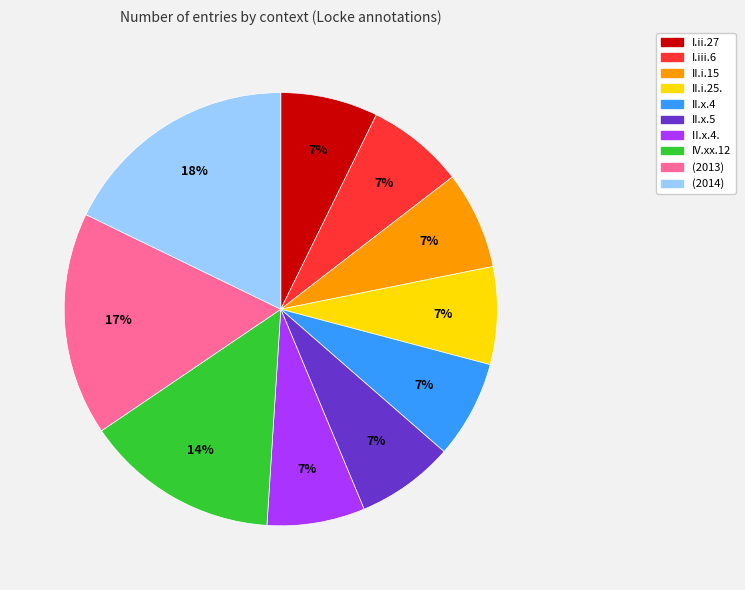

To the nearest percent, what is the average slice percentage?

10%